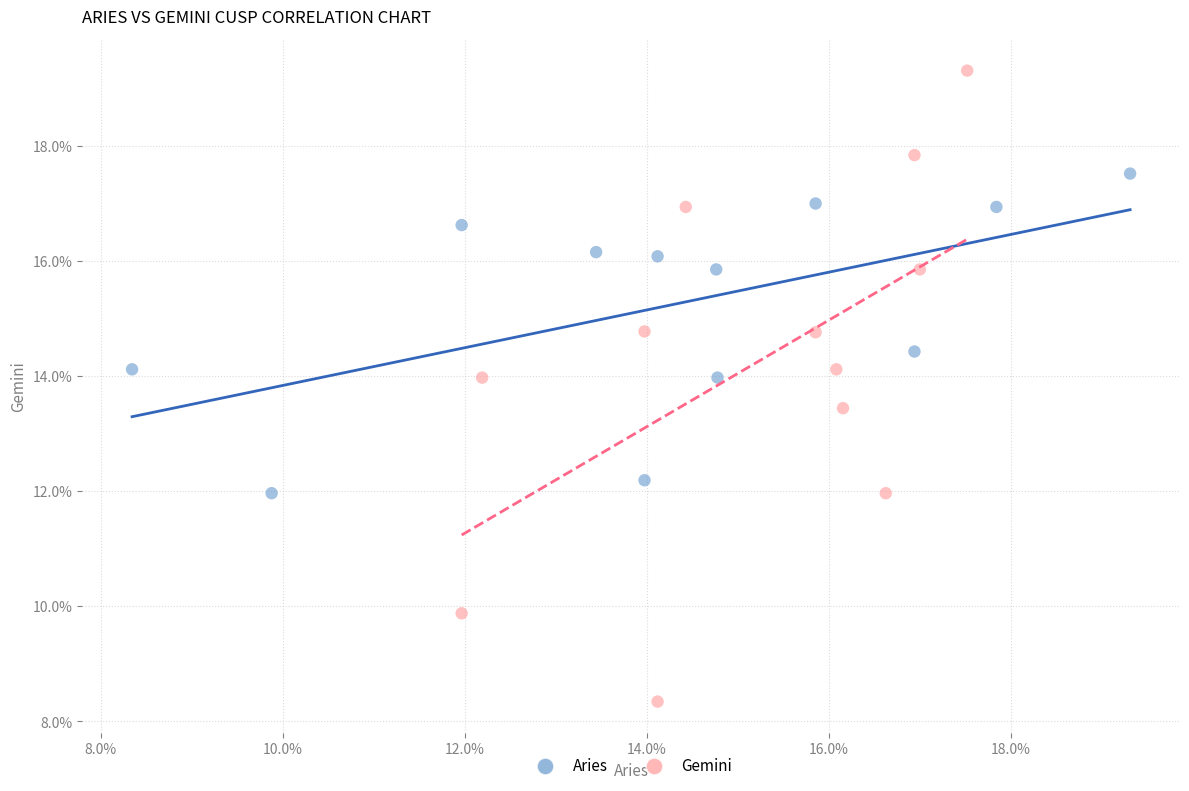

Which series has the largest Y range (max minus min)?

Gemini